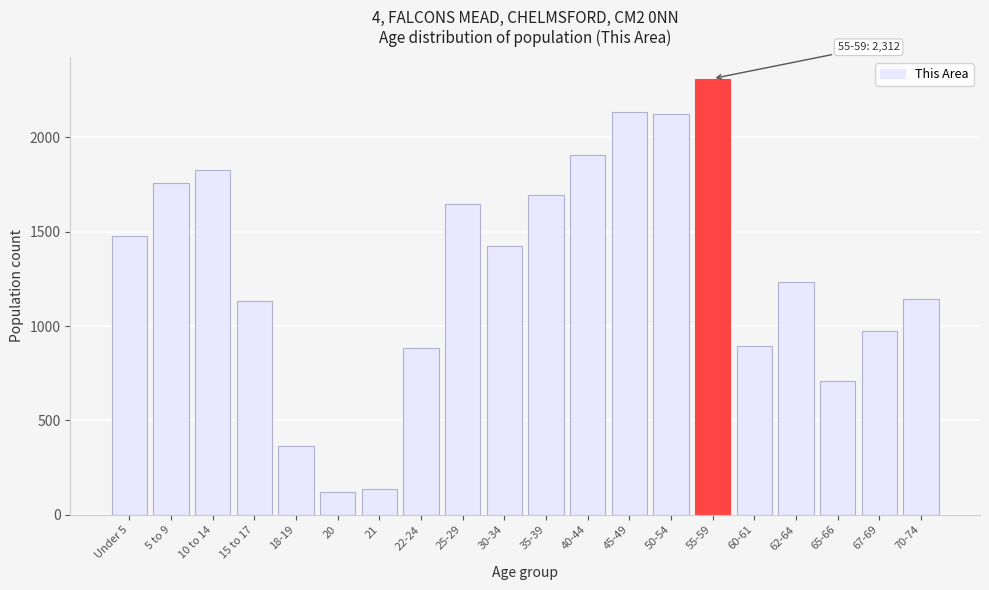

True or false: the data shows 2124 at 50-54.

True